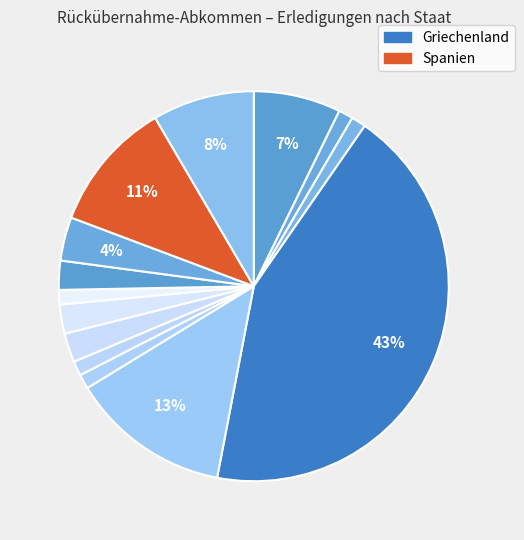

Rank the categories by value from lowest to highest.

Grossbritannien, Österreich, Frankreich, Lettland, Litauen, Niederlande, Portugal, Polen, Rumänien, Slowenien, Deutschland, Belgien (In), Spanien, Ungarn, Italien, Griechenland